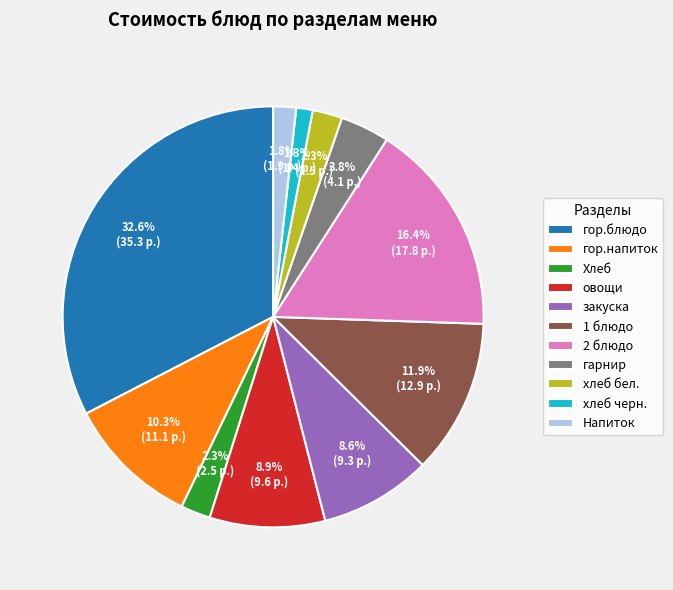

Do хлеб черн. and Хлеб together represent more than half of the pie?

No